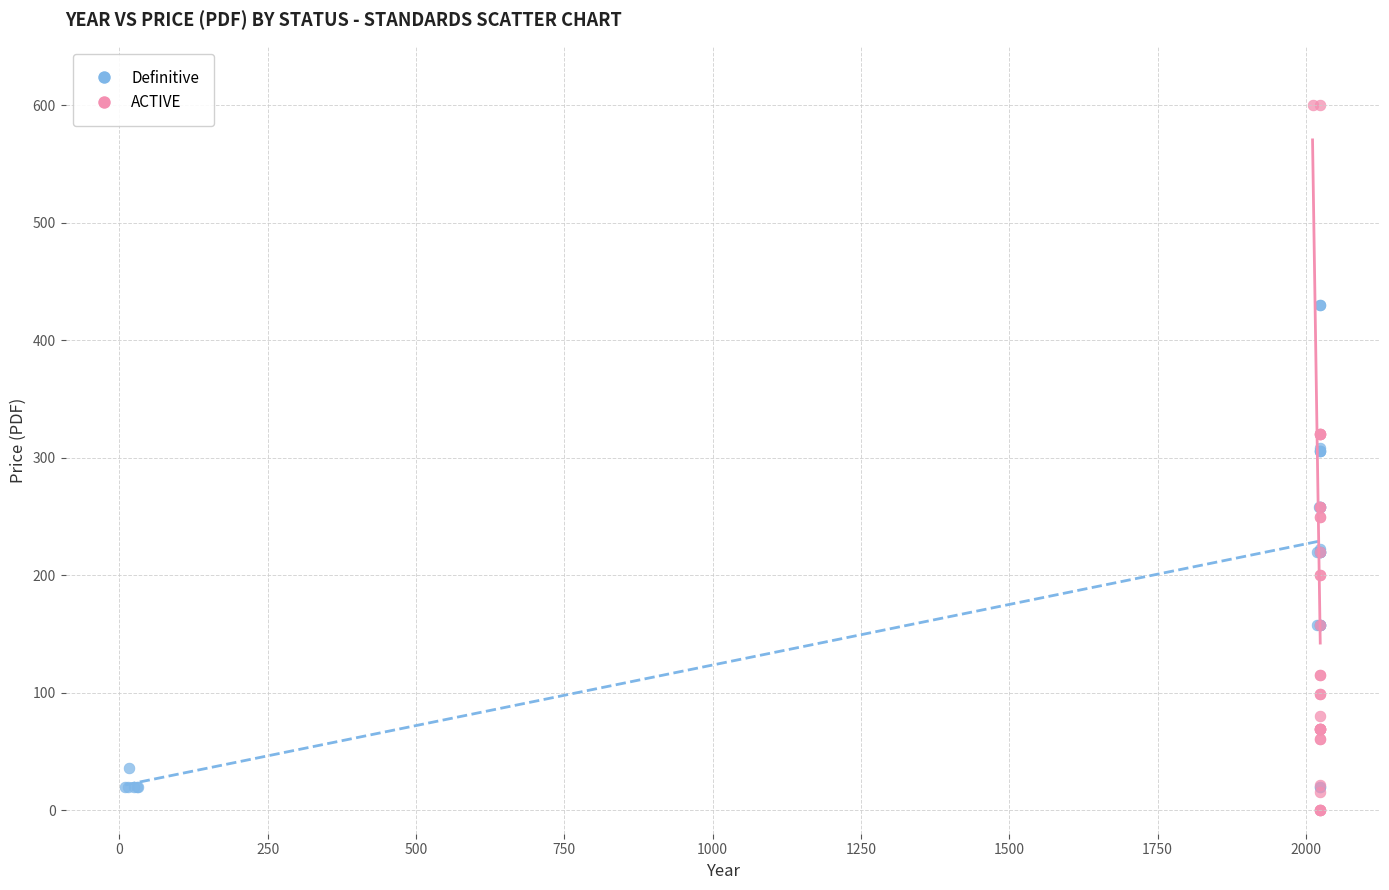

Which series contains the highest Y value?

ACTIVE